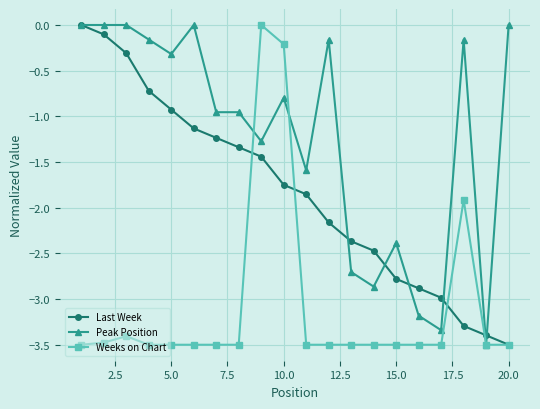

What is the lowest value of the Peak Position series?

-3.5